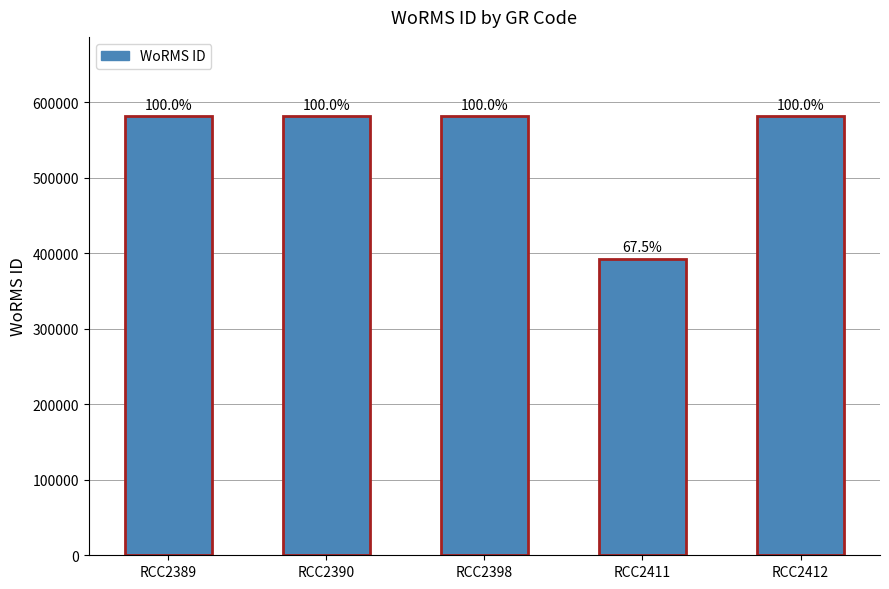

Is it true that the value at RCC2412 is 964373?

False